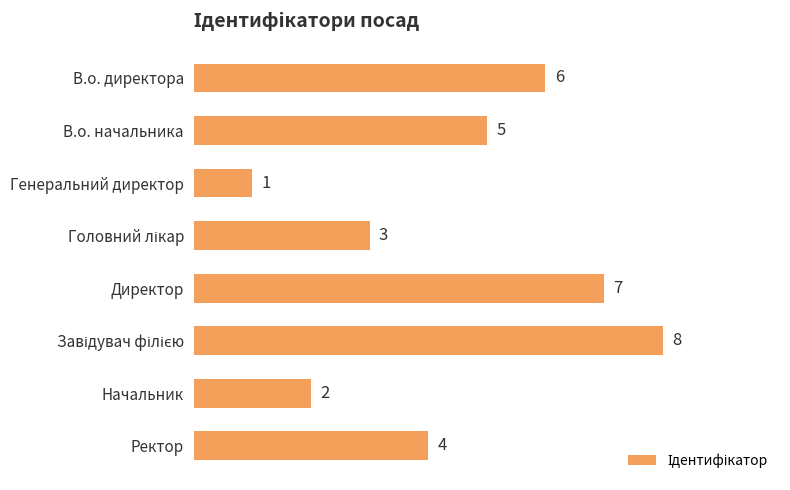

What is the value of the 1st bar from the top?

6